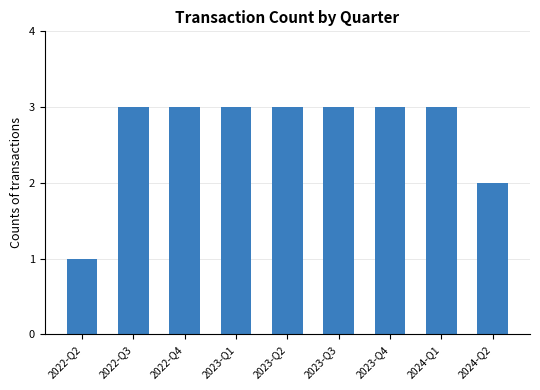

What is the average value?

3